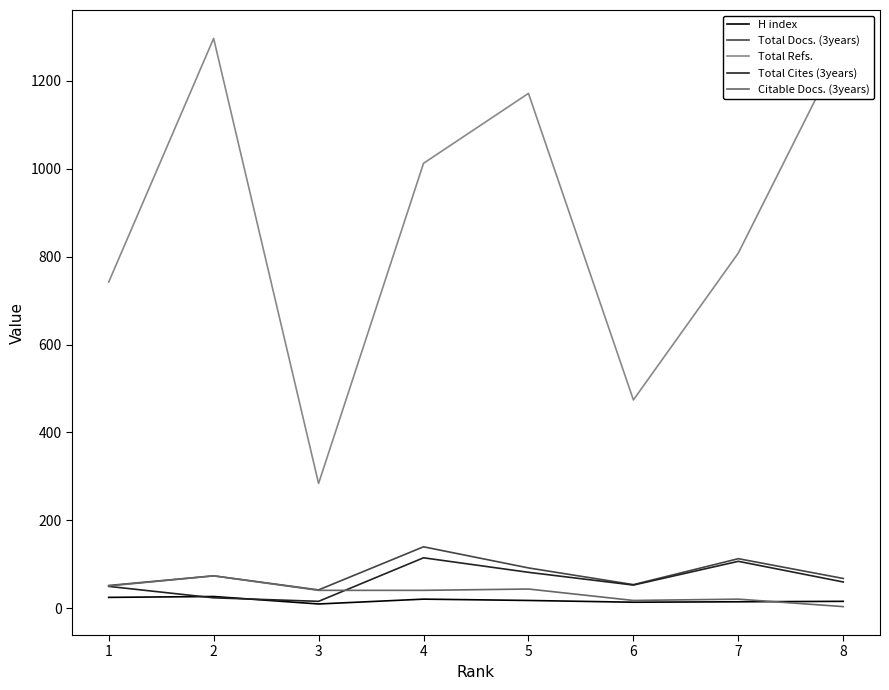

Is the value of Citable Docs. (3years) at 1 greater than the value of Total Cites (3years) at 5?

No